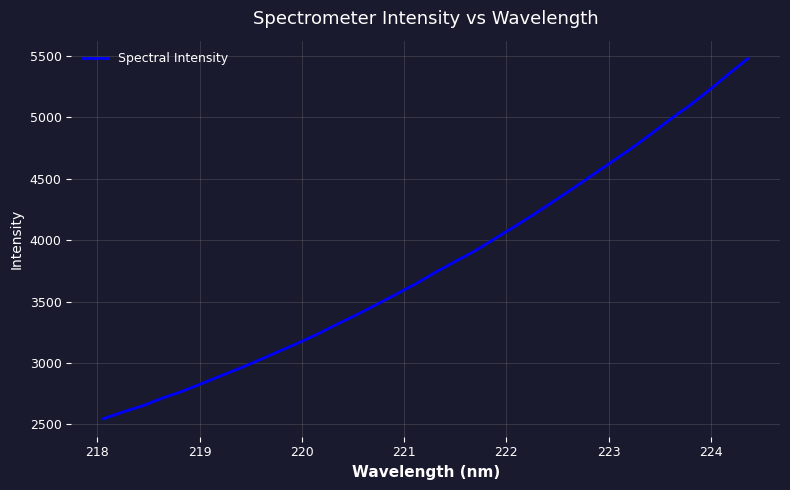

What is the smallest value displayed?

2544.7